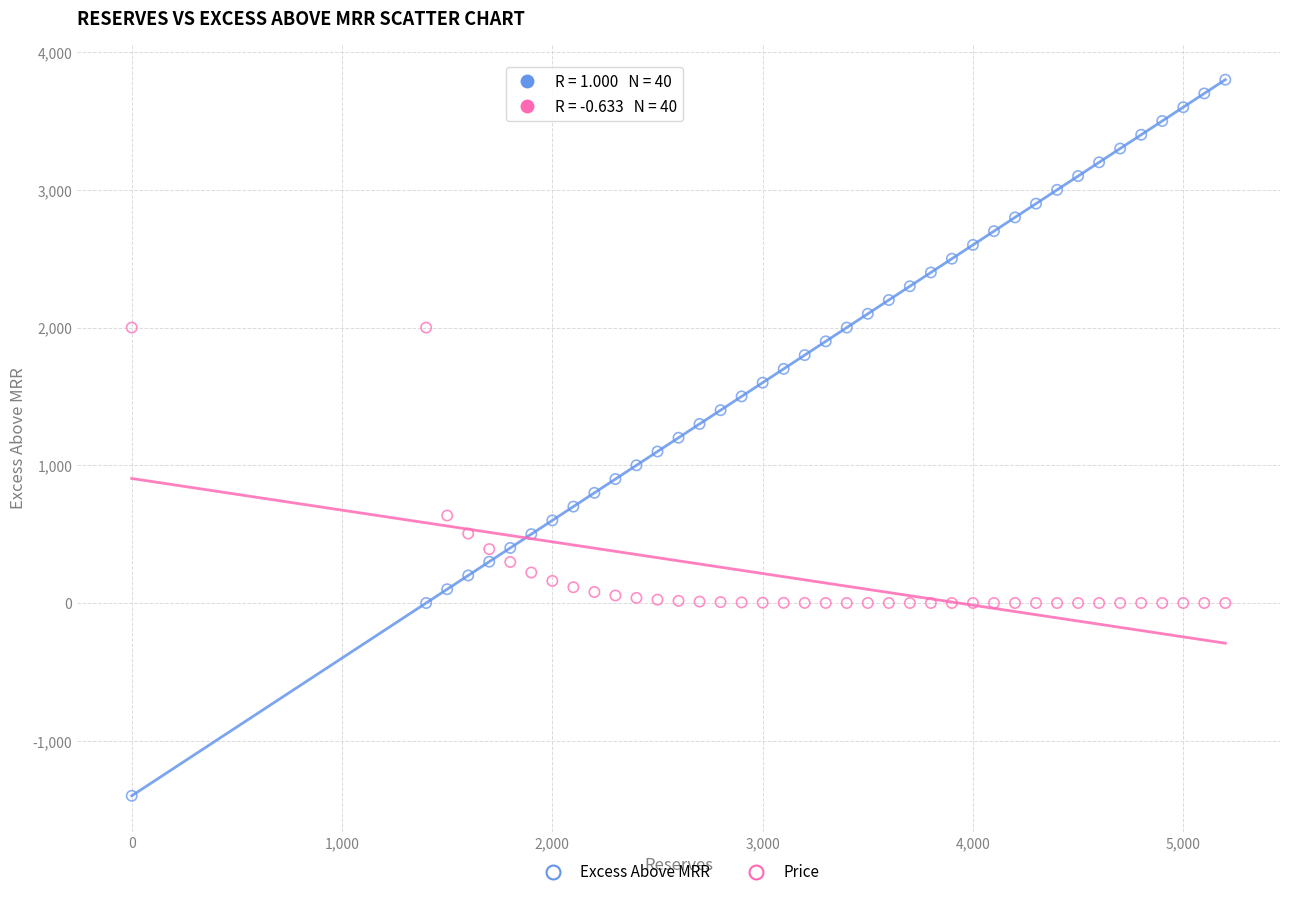

Which series reaches the minimum Y coordinate?

Excess Above MRR